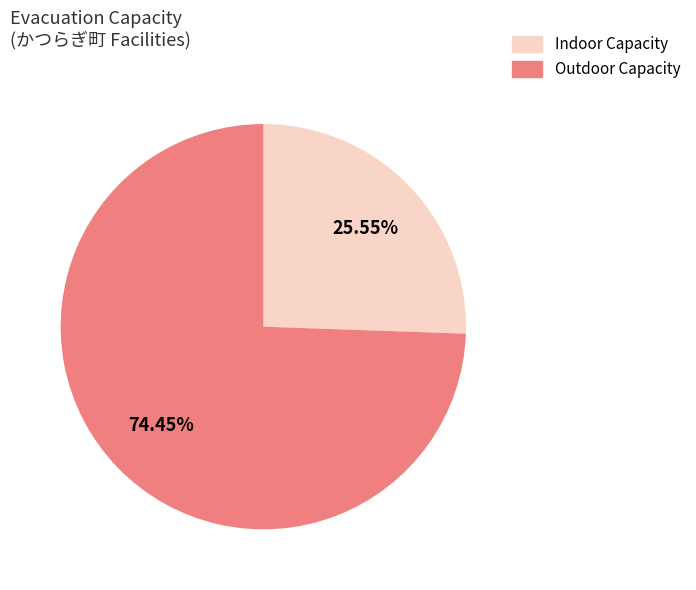

Does any single category account for the majority?

Yes